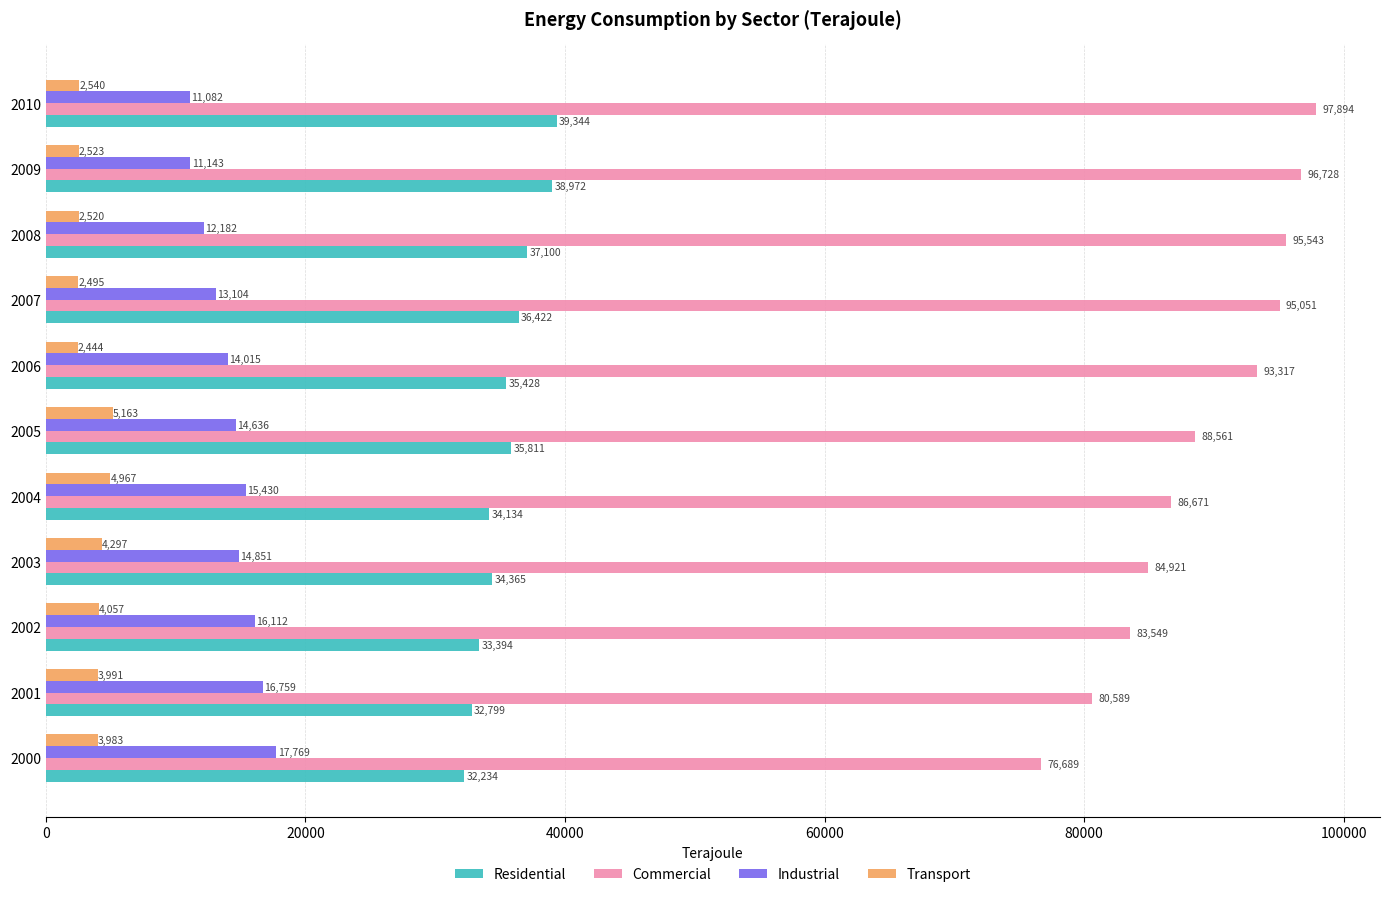

Which series has the largest range (max minus min)?

Commercial